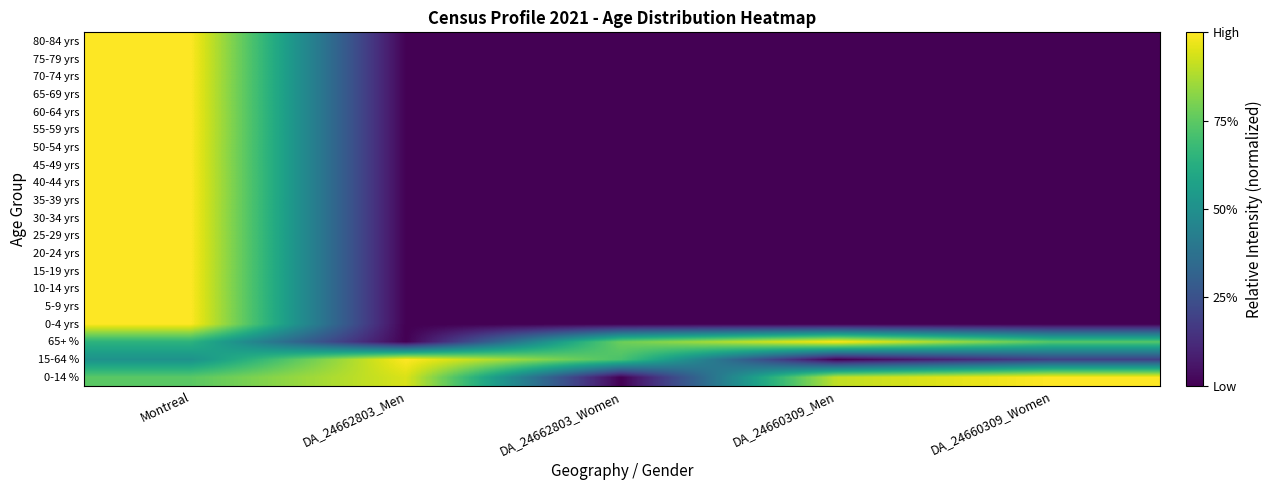

What is the total value across all series at DA_24662803_Women?

1.5